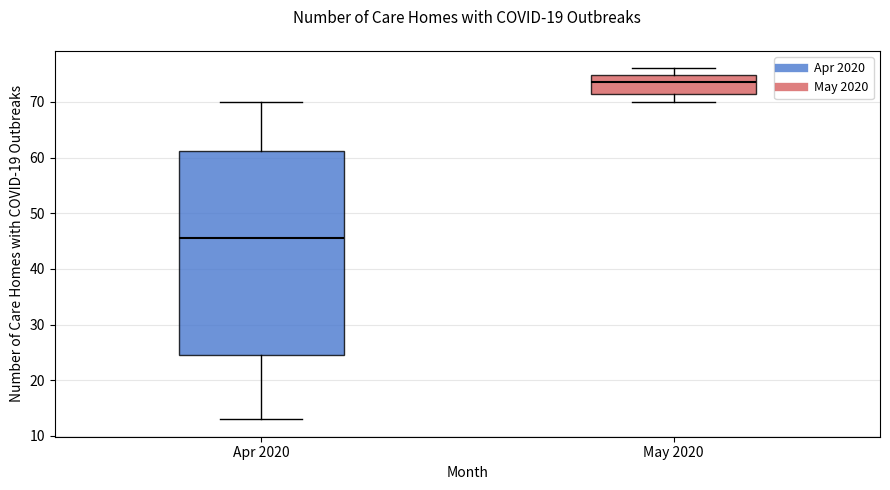

Reading left to right, read every box against the y-axis: the position of its median line, the range the box covers, and the ends of its whiskers. The values are not printed on the chart, so give them approximately, as read against the axis.

Apr 2020: median 46, box 25 to 61, whiskers 13 to 70
May 2020: median 74, box 72 to 75, whiskers 70 to 76